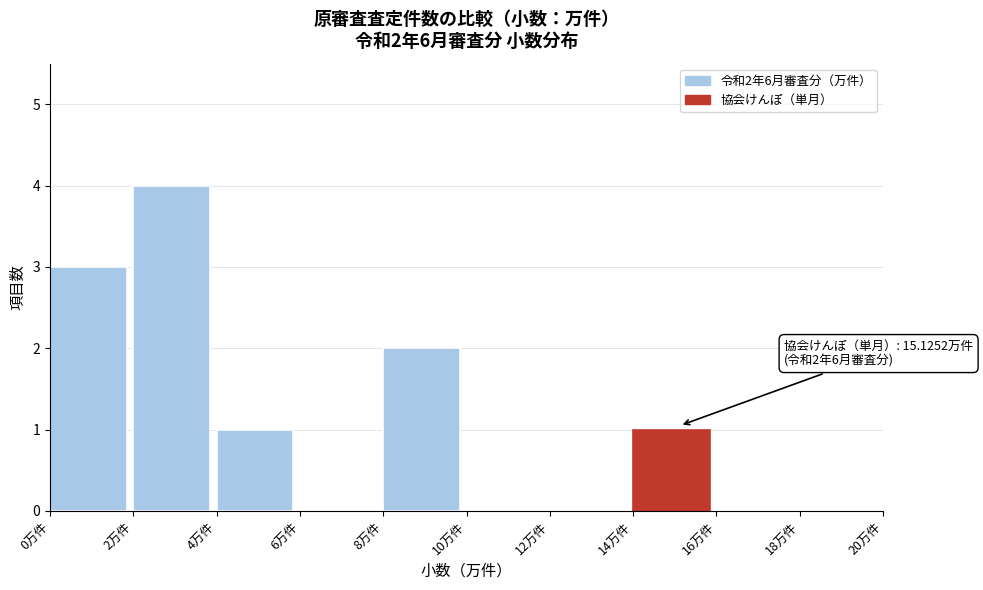

Over which range of the x-axis is the bar tallest?

2 to 4